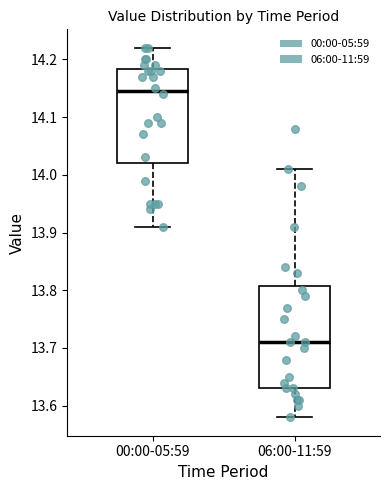

Where does the lower whisker of the box for 00:00-05:59 end on the y-axis? The values are not printed on the chart, so give them approximately, as read against the axis.

13.91